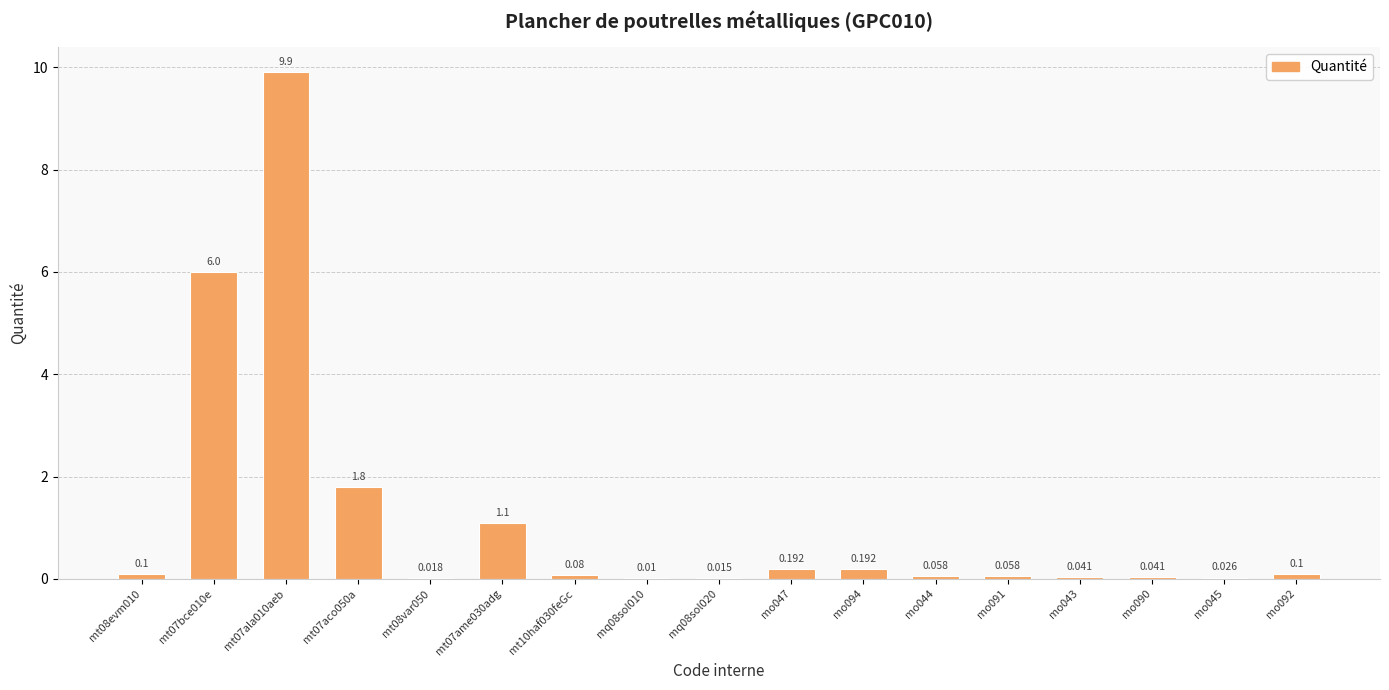

List the labels in order of value, smallest first.

mq08sol010, mq08sol020, mt08var050, mo045, mo043, mo090, mo044, mo091, mt10haf030feGc, mt08evm010, mo092, mo047, mo094, mt07ame030adg, mt07aco050a, mt07bce010e, mt07ala010aeb